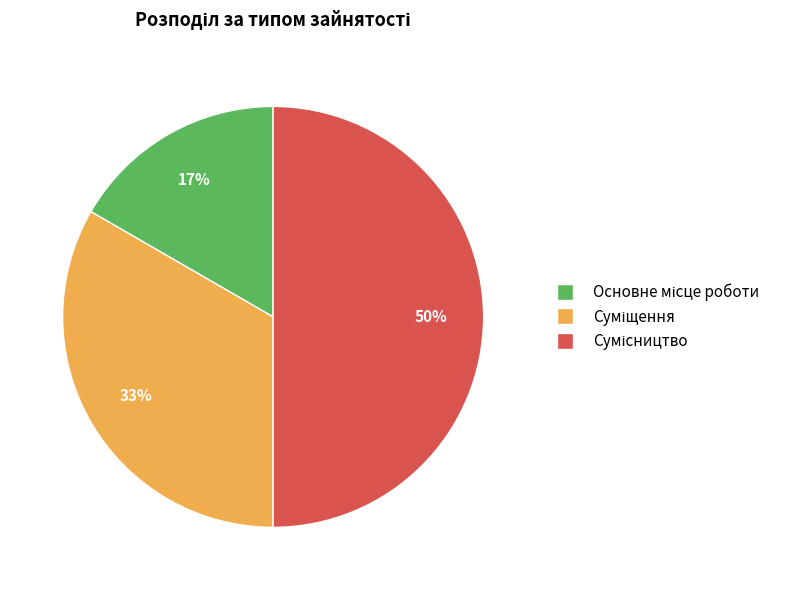

To the nearest percent, what is the average slice percentage?

33%